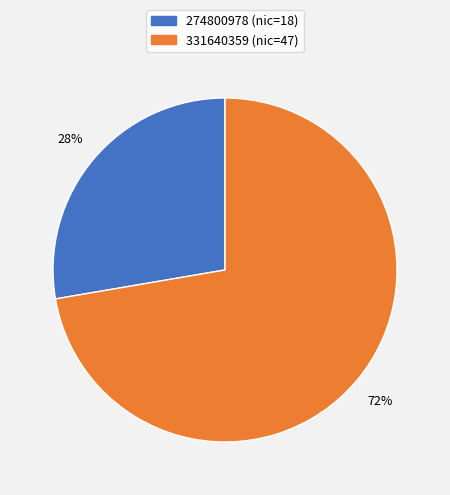

True or false: 331640359 accounts for 72% of the total.

True